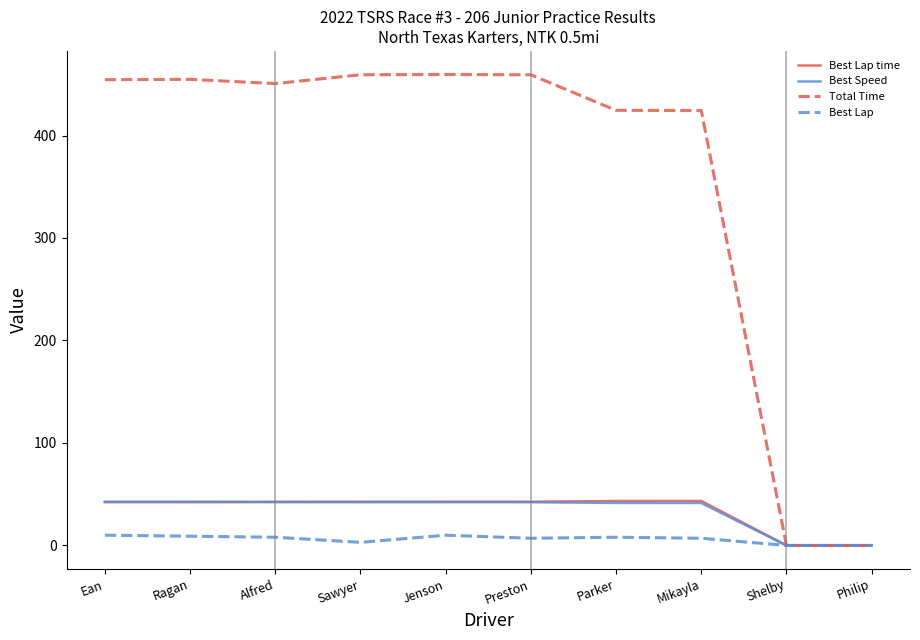

What is the highest value of the Total Time series?

459.6